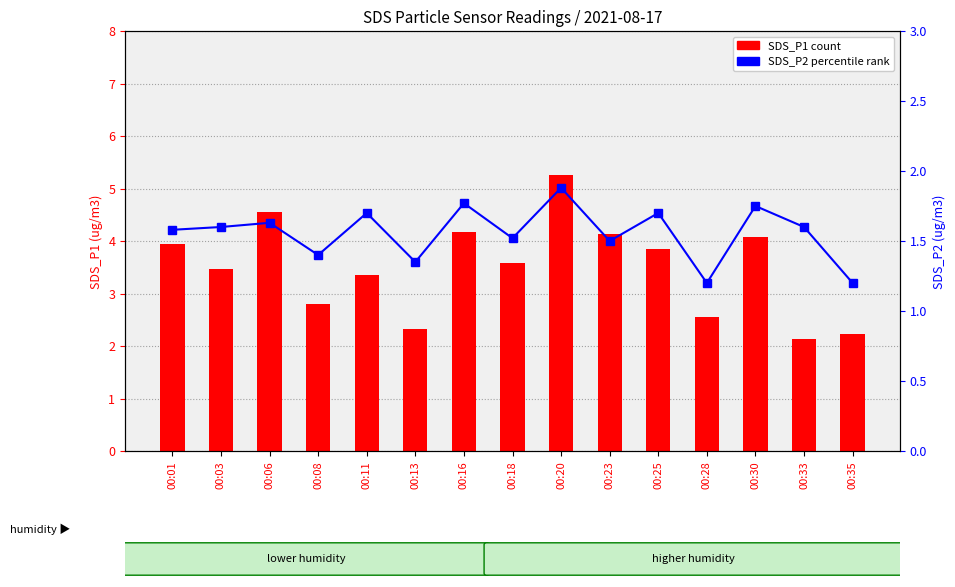

What is the difference between the second highest and second lowest values in the SDS_P2 series?

0.6